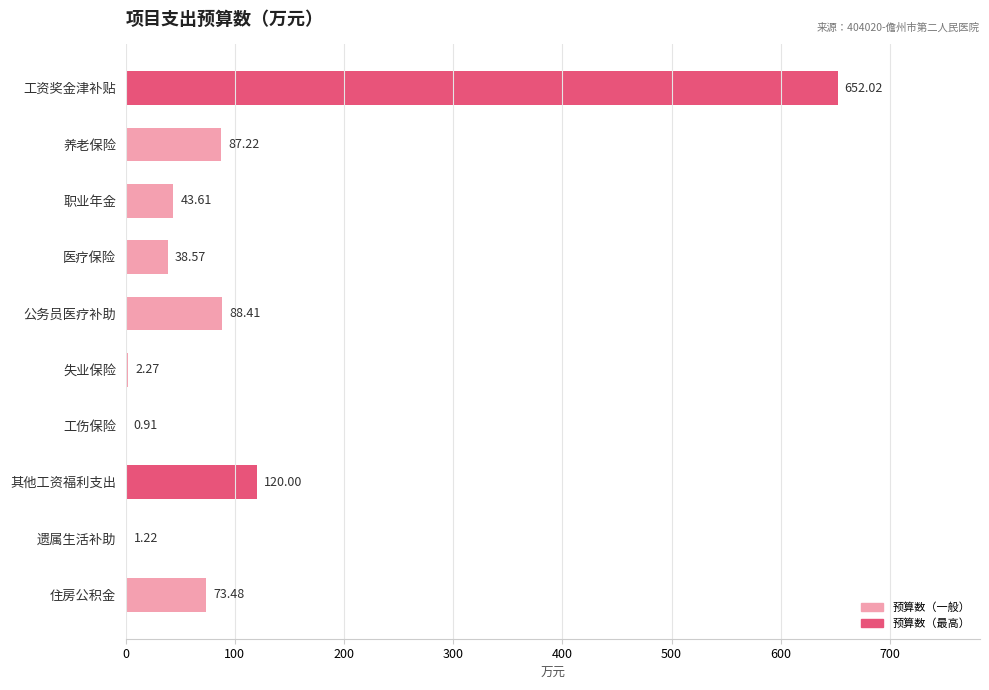

At which label is the value closest to 326?

其他工资福利支出